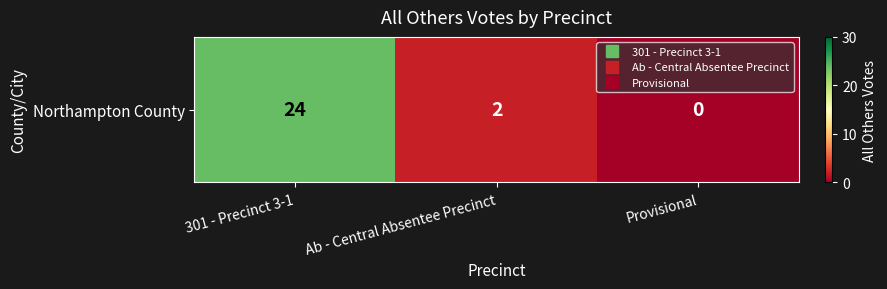

The chart shows a value of 0 at Provisional. True or false?

True